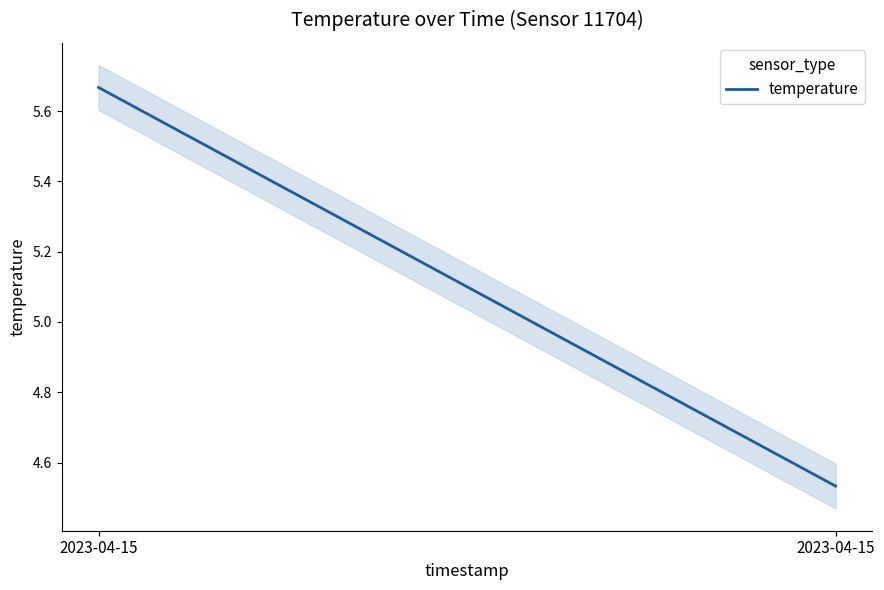

What is the greatest value displayed?

5.7